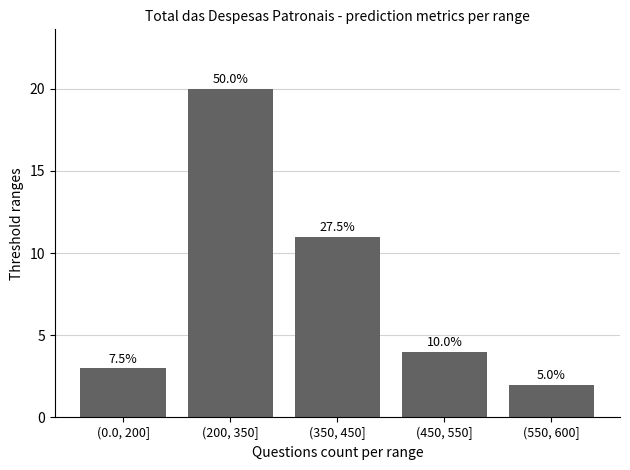

List the labels in order of value, largest first.

(200, 350], (350, 450], (450, 550], (0.0, 200], (550, 600]